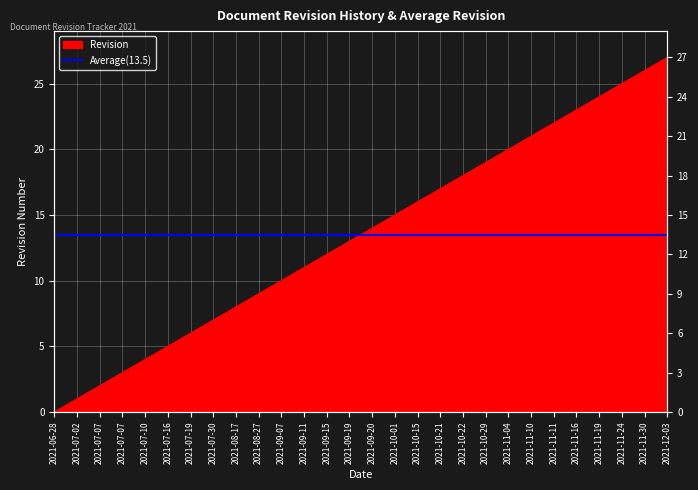

What is the difference between the values at 2021-07-07 and 2021-08-27?

6